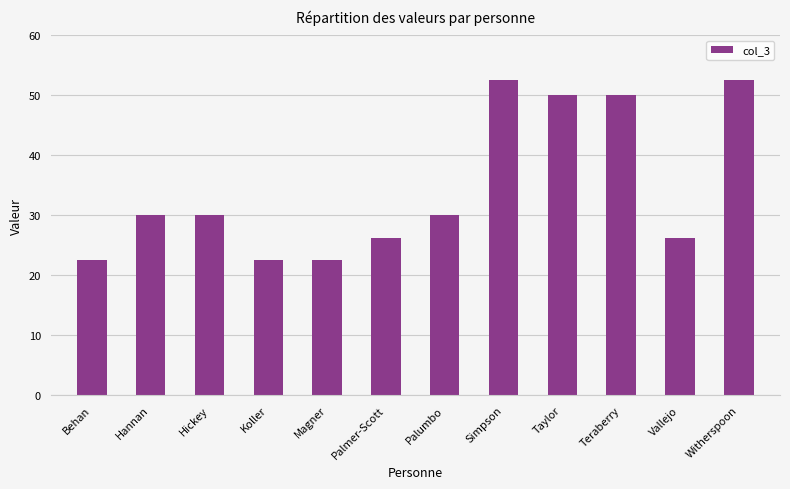

What position from the left is Behan?

1